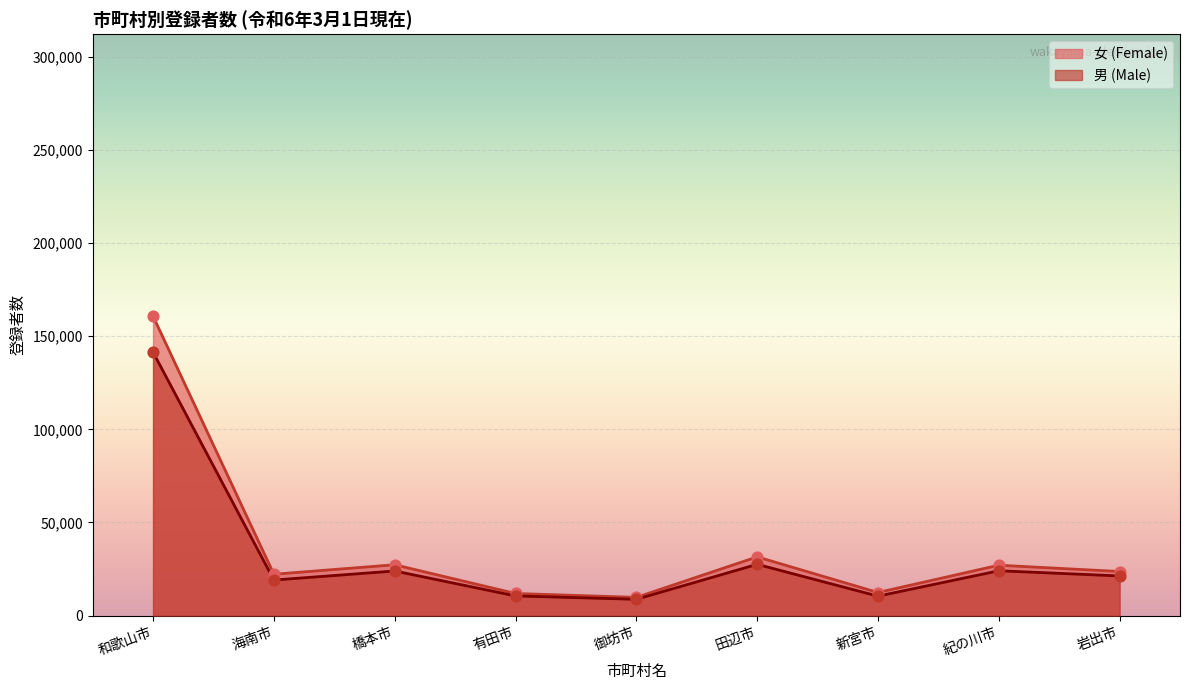

What is the total value across all series at 御坊市?

18525